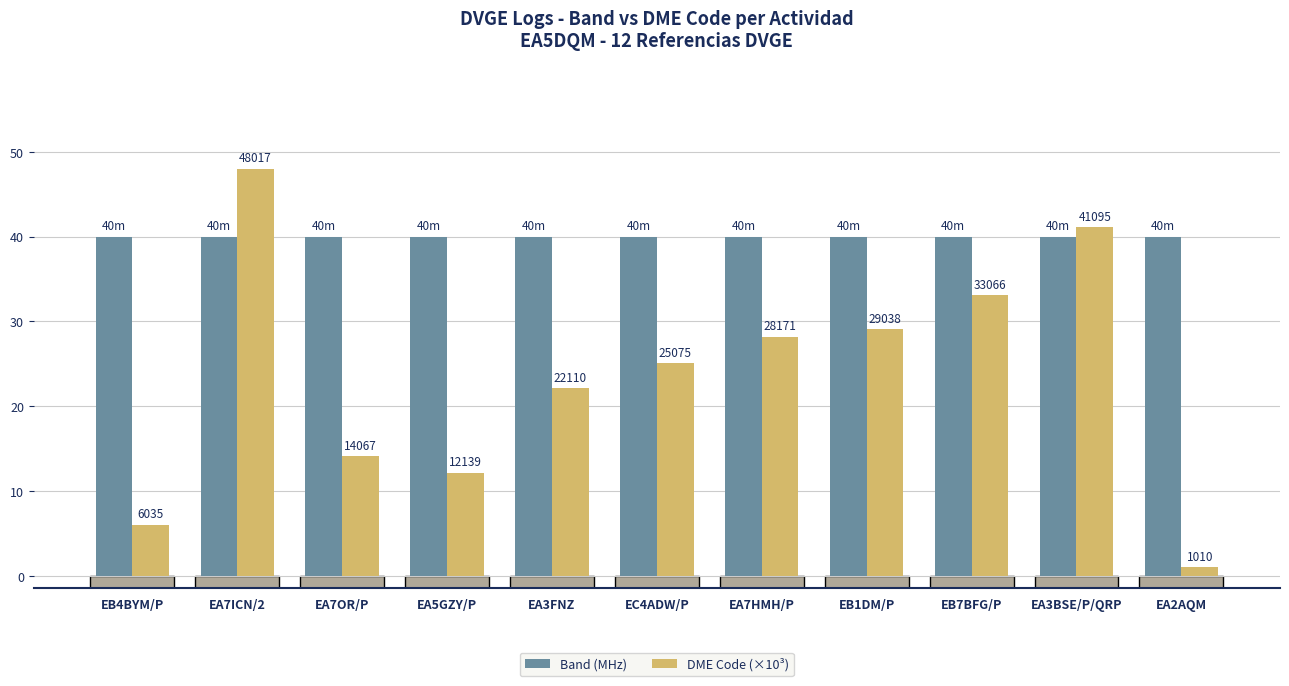

Reading left to right, list all the values displayed in this chart.

Band (MHz): 40.0	40.0	40.0	40.0	40.0	40.0	40.0	40.0	40.0	40.0	40.0
DME Code (×10³): 6.0	48.0	14.1	12.1	22.1	25.1	28.2	29.0	33.1	41.1	1.0